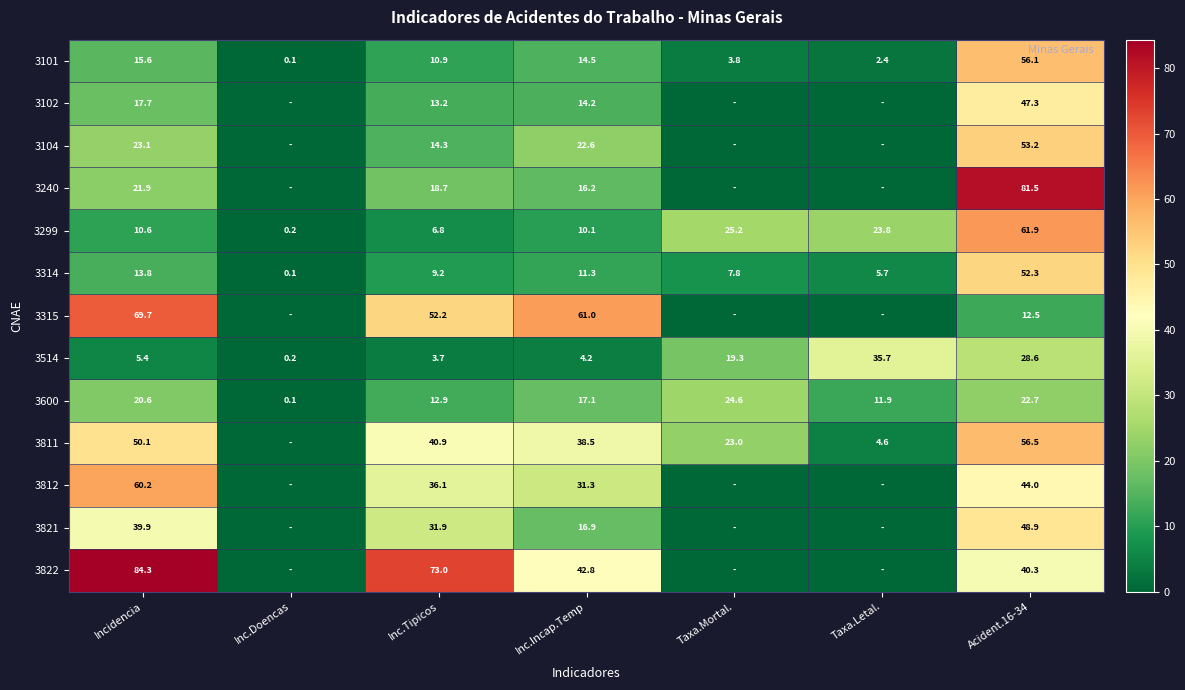

What is the sum of the 3514 values at Inc.Doencas and Incidencia?

5.6